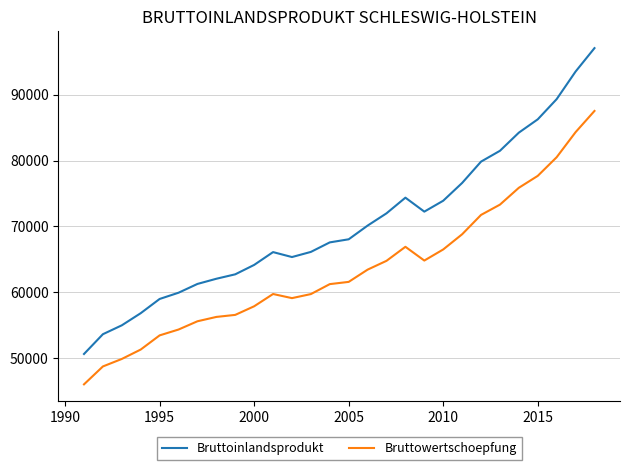

Does the chart display data point markers on the line(s)?

No